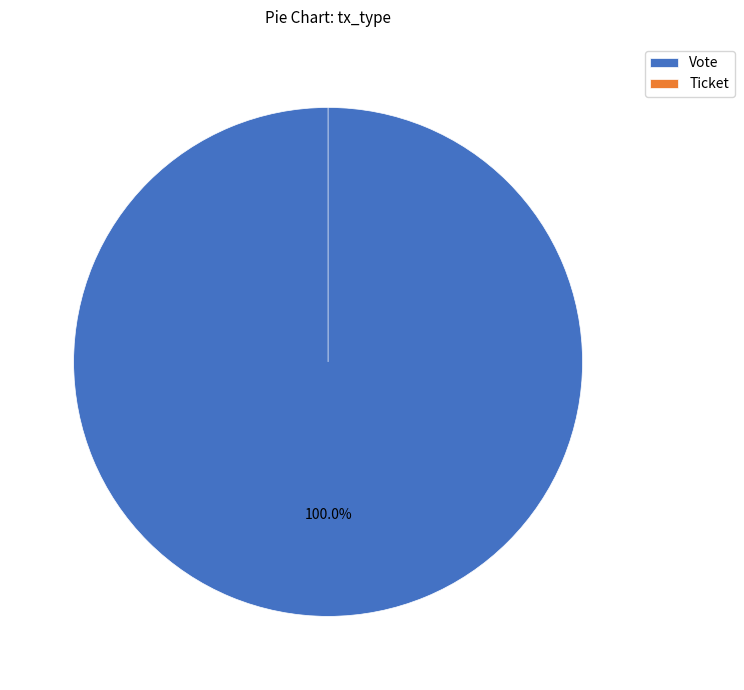

What is the majority slice?

Vote